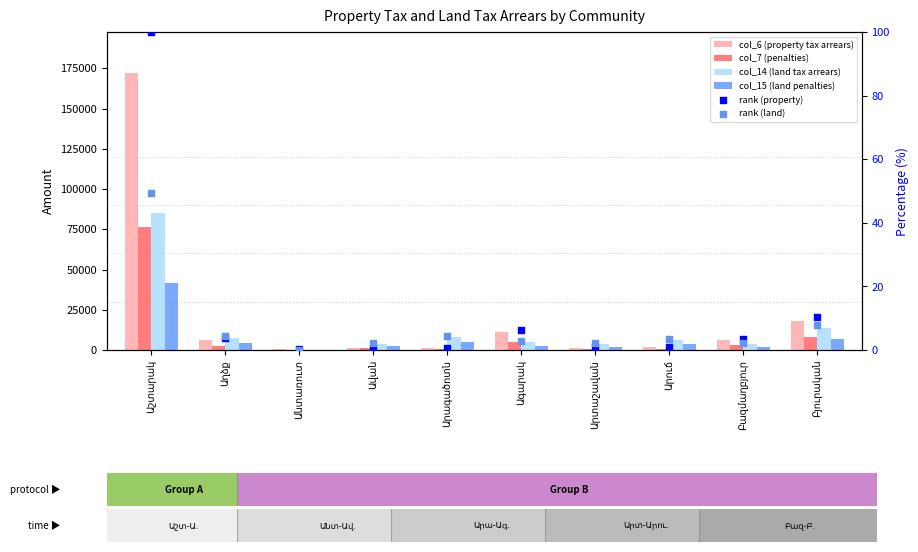

What are all the series names shown in the legend?

col_6 (property tax arrears), col_7 (penalties), col_14 (land tax arrears), col_15 (land penalties), rank (property), rank (land)